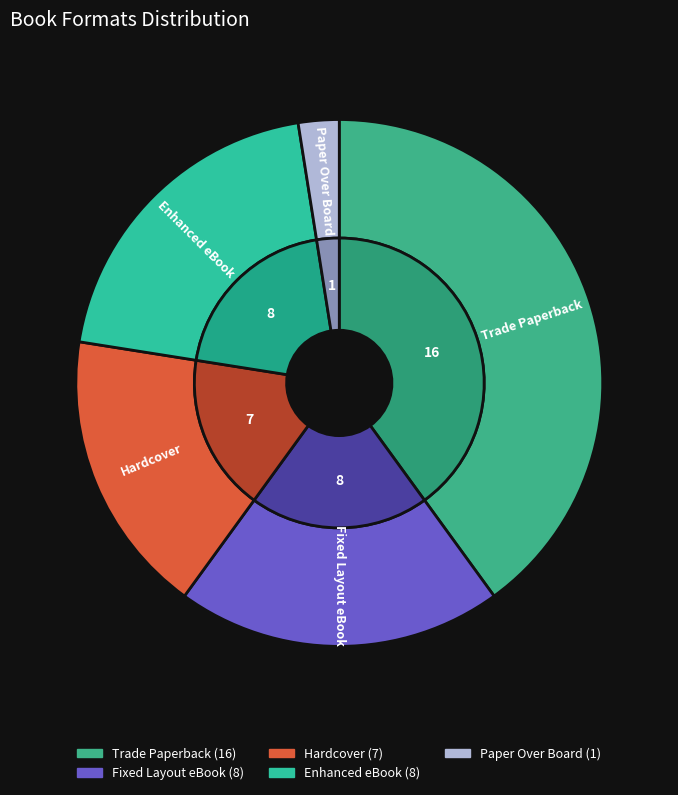

Which category has the smallest portion of the pie?

Paper Over Board